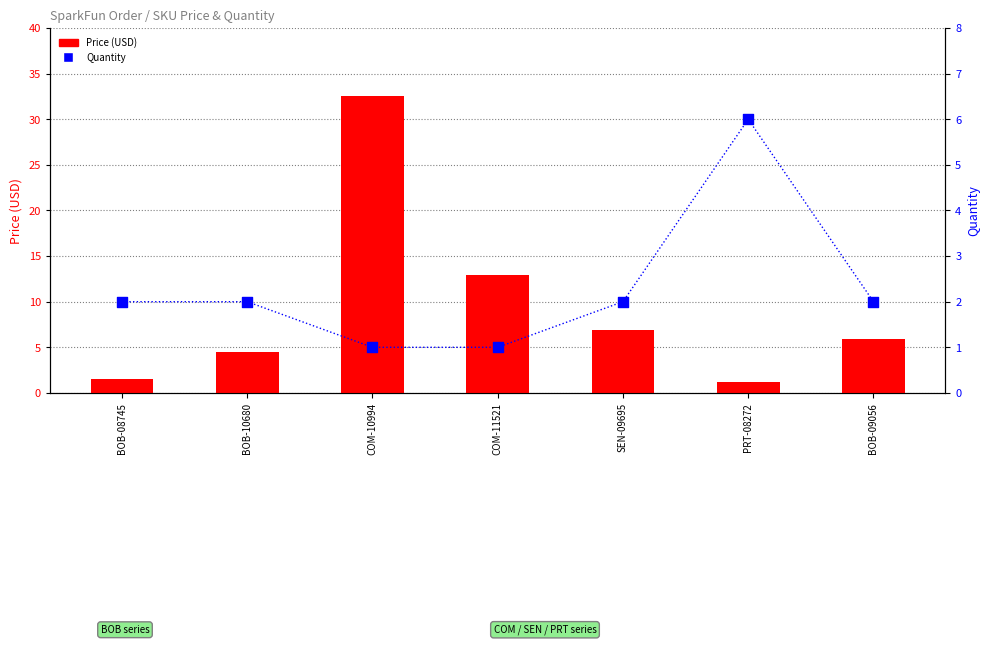

What are all the series names shown in the legend?

Price (USD), Quantity